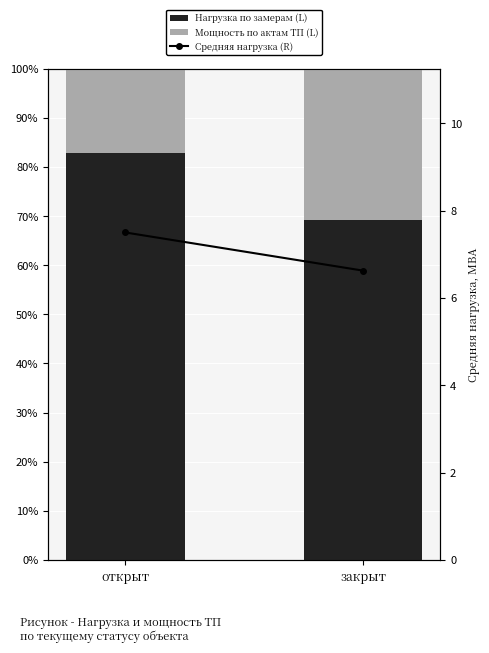

What is the label of the 1st bar from the left?

открыт